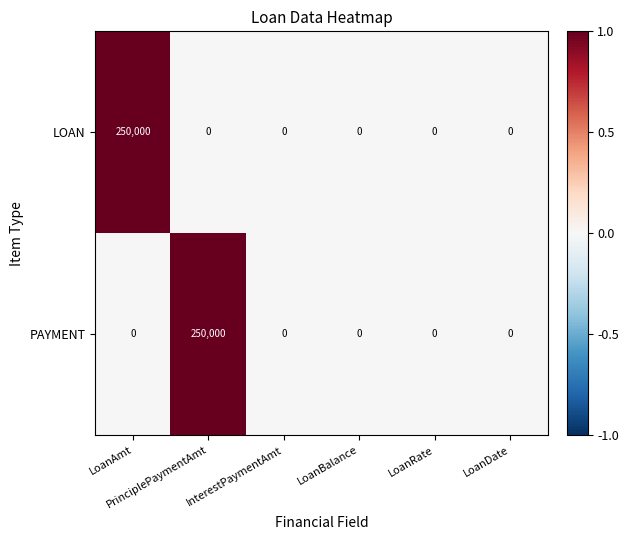

What is the greatest value displayed?

250000